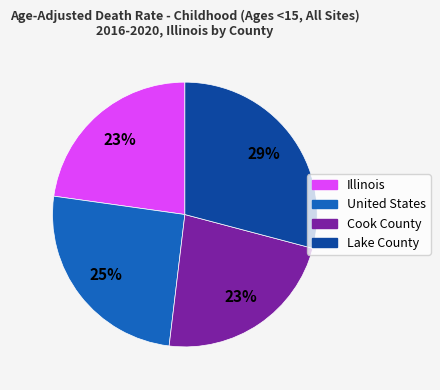

What is the largest slice in the pie chart?

Lake County